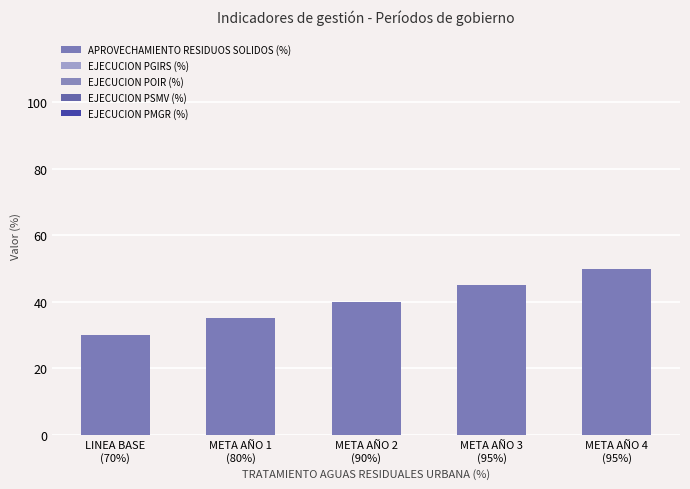

Reading left to right, list all the values displayed in this chart.

APROVECHAMIENTO RESIDUOS SOLIDOS (%): 30	35	40	45	50
EJECUCION PGIRS (%): 0	0	0	0	0
EJECUCION POIR (%): 0	0	0	0	0
EJECUCION PSMV (%): 0	0	0	0	0
EJECUCION PMGR (%): 0	0	0	0	0